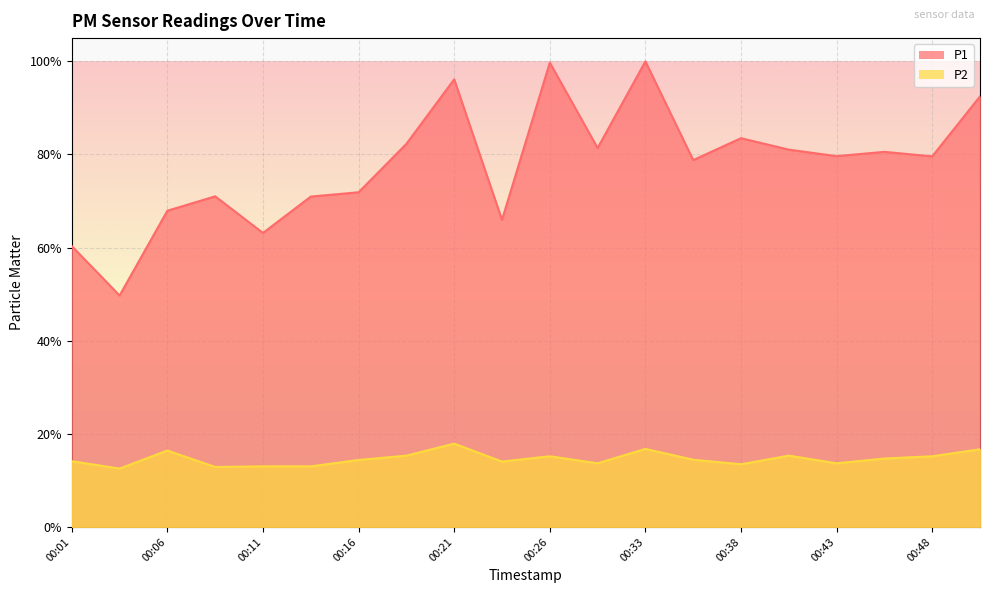

True or false: P2 and P1 intersect in this chart.

False